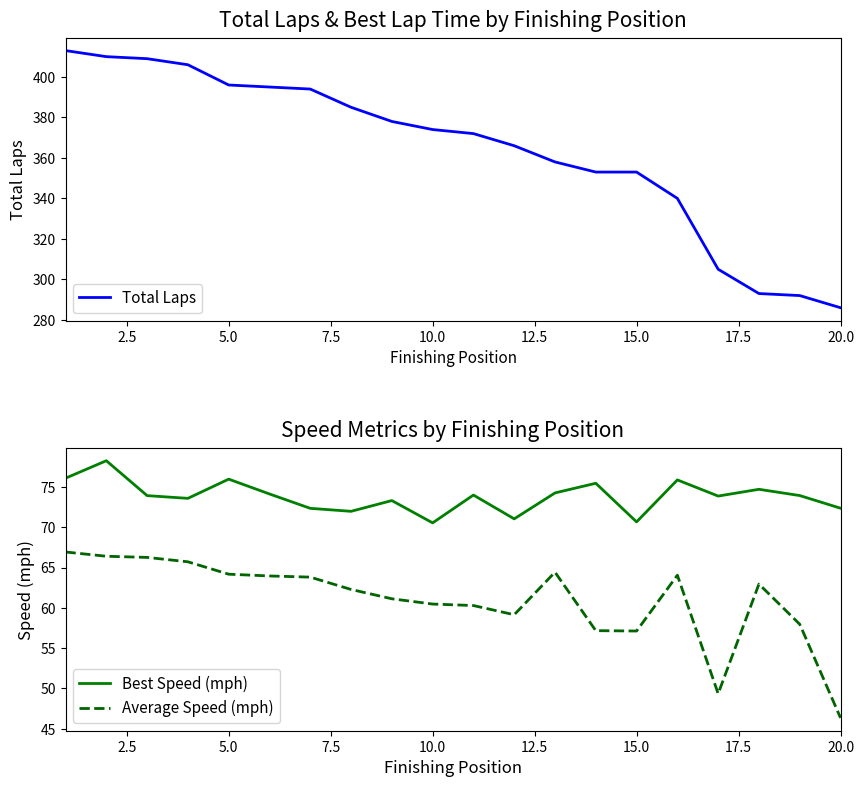

Rank the series by their maximum value, from lowest to highest.

Average Speed (mph), Best Speed (mph), Total Laps